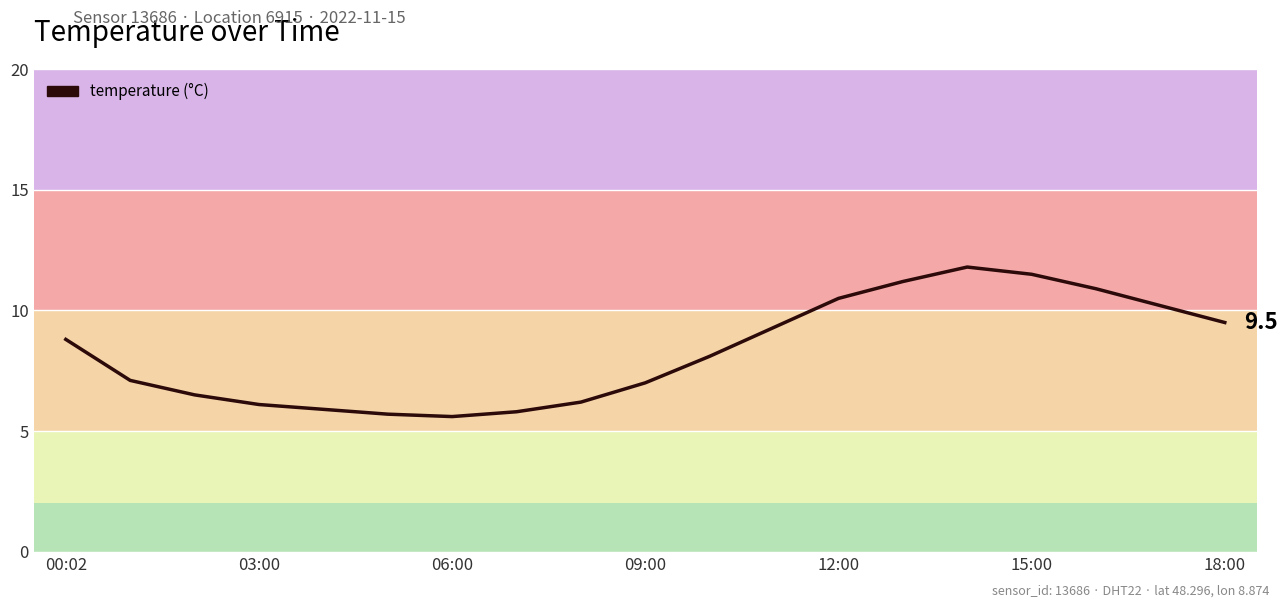

What is the maximum value shown in the chart?

11.8